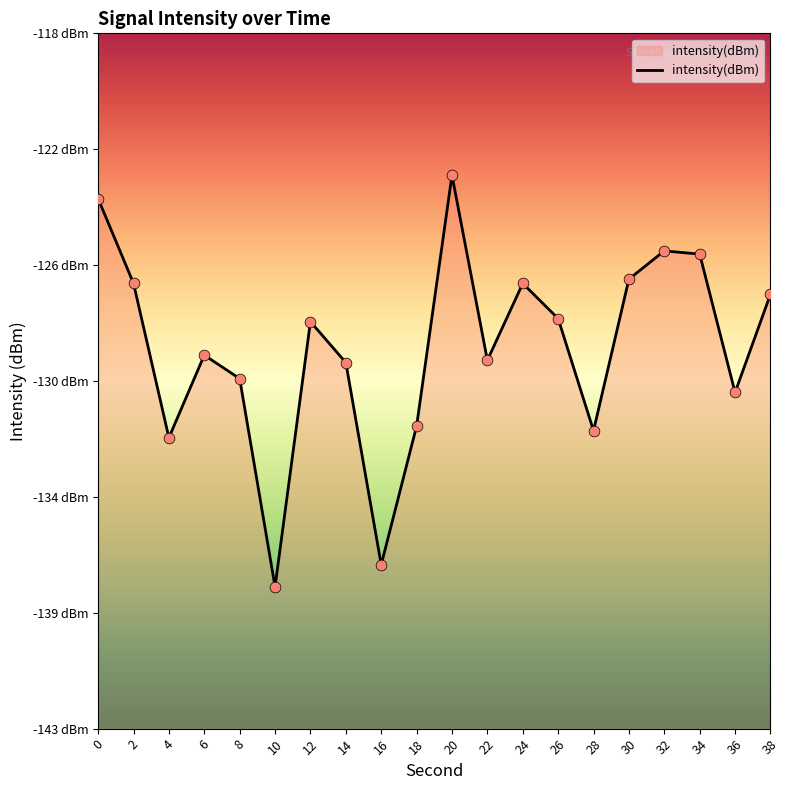

What is the change in value from 0 to 30?

-2.8